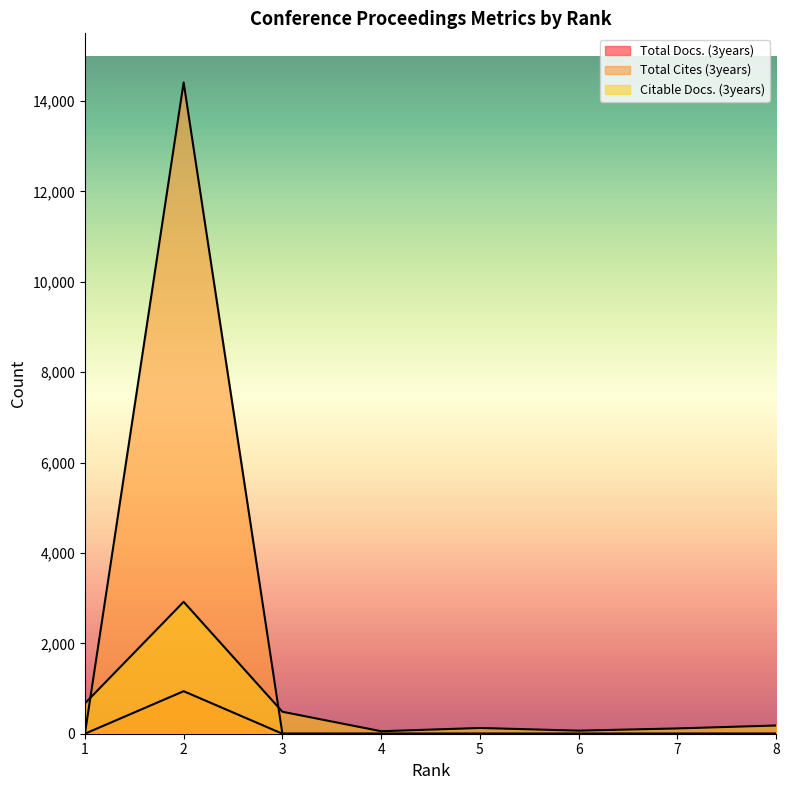

Which category has the highest value across all series?

2